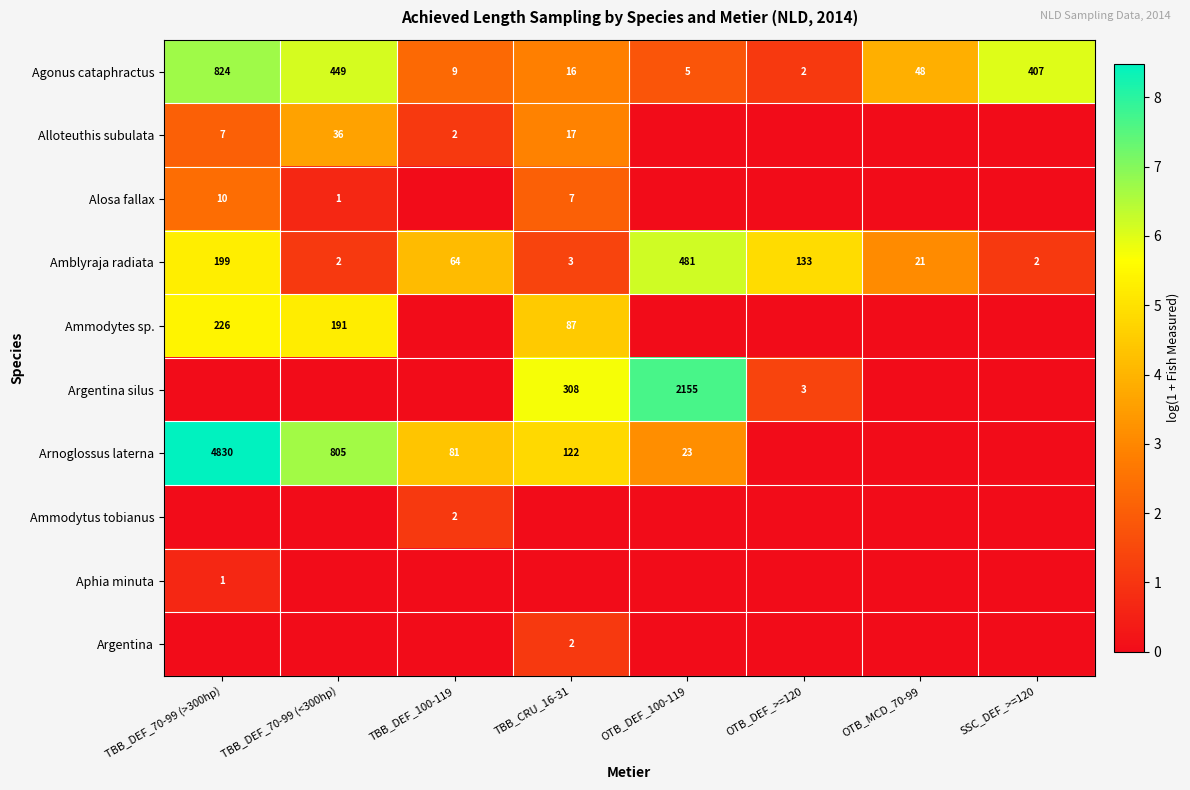

How many series are shown in this chart?

10